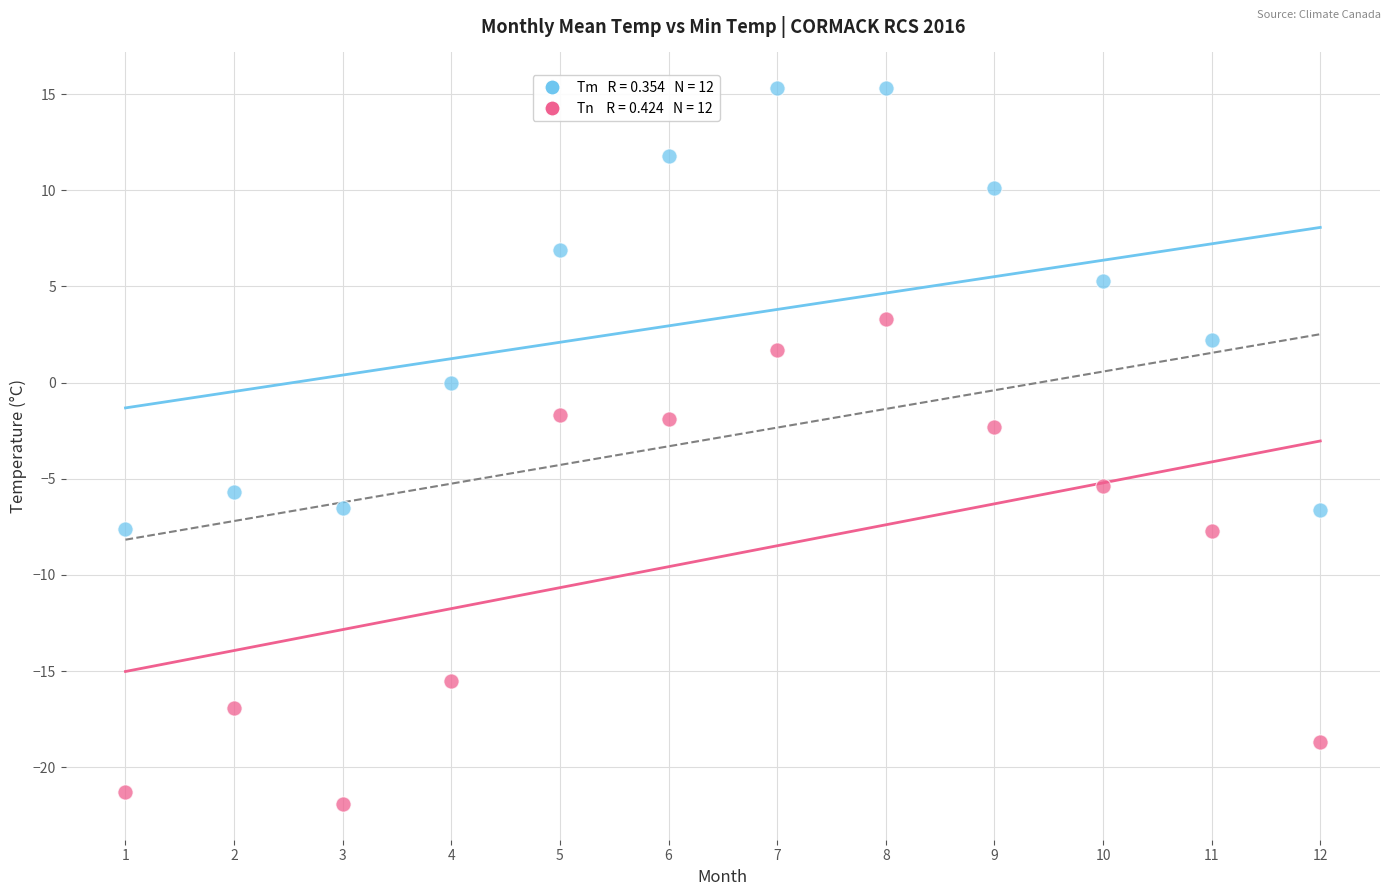

Across all data points, what is the range of X values (max minus min)?

11.0